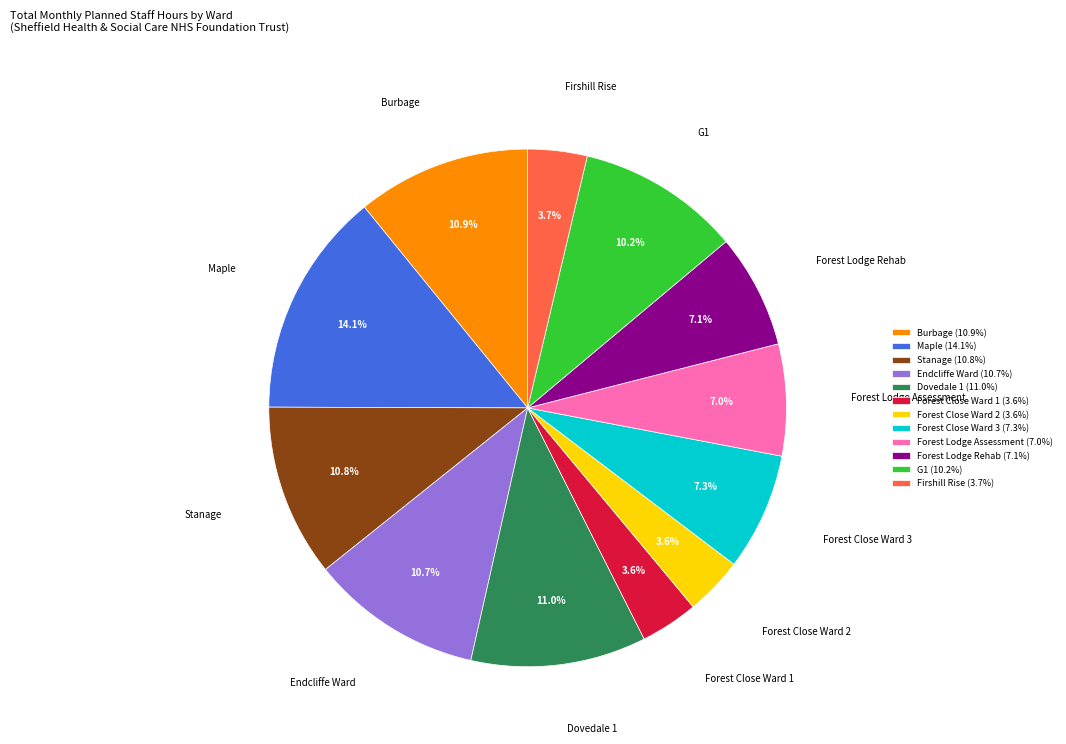

What is the ratio of the value at Maple to the value at Endcliffe Ward?

1.3